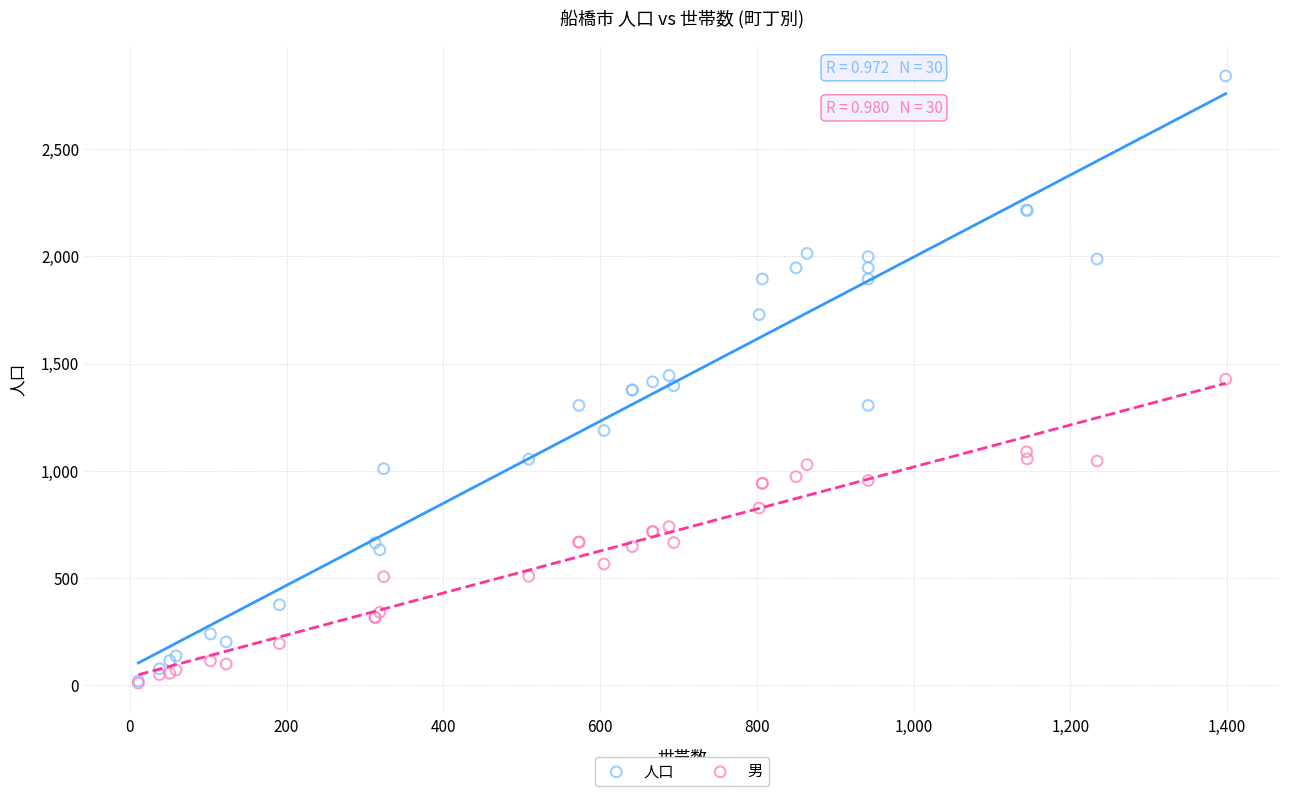

Which series has the widest spread of Y values?

人口